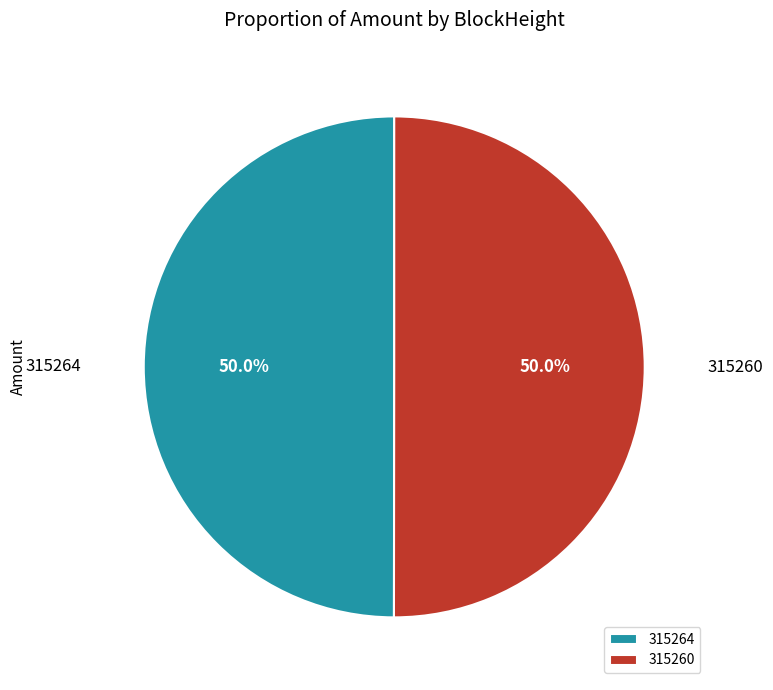

To the nearest percent, what is the average slice percentage?

50%